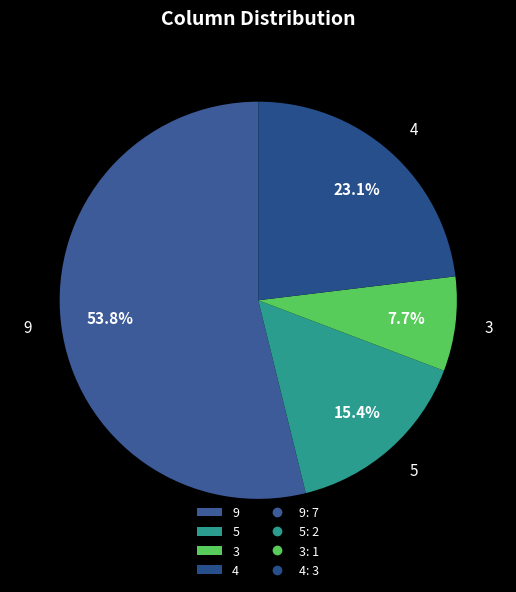

Does any single category account for the majority?

Yes